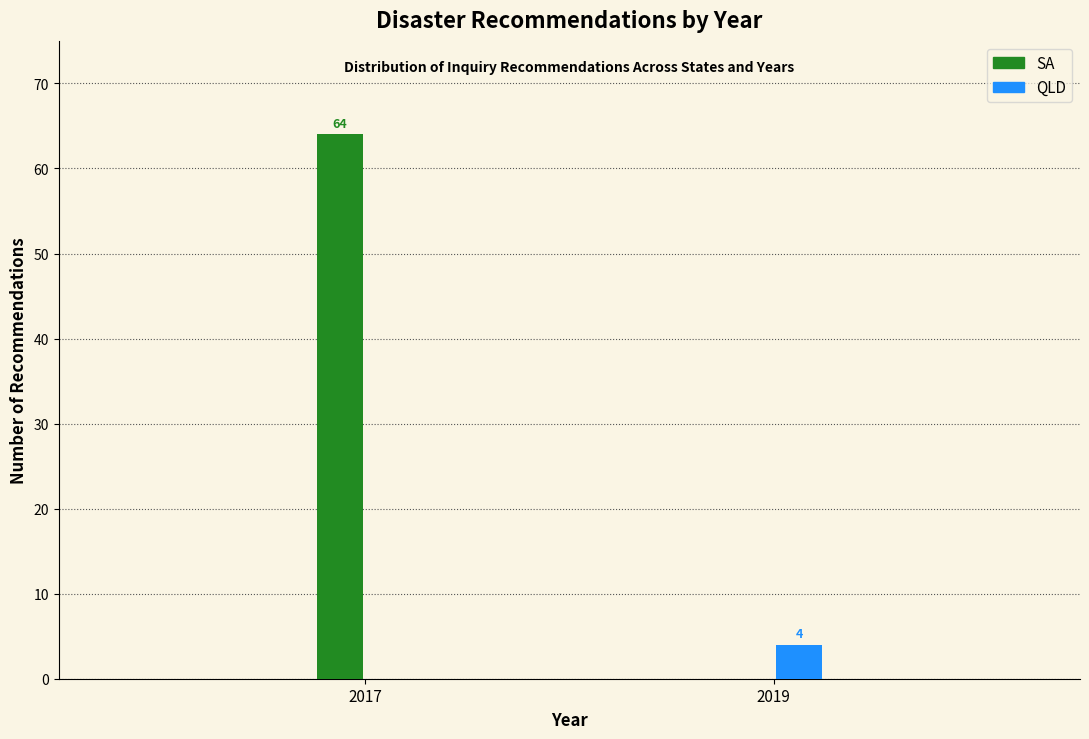

Reading right to left, extract all data points from this chart.

SA: 2019=0	2017=64
QLD: 2019=4	2017=0